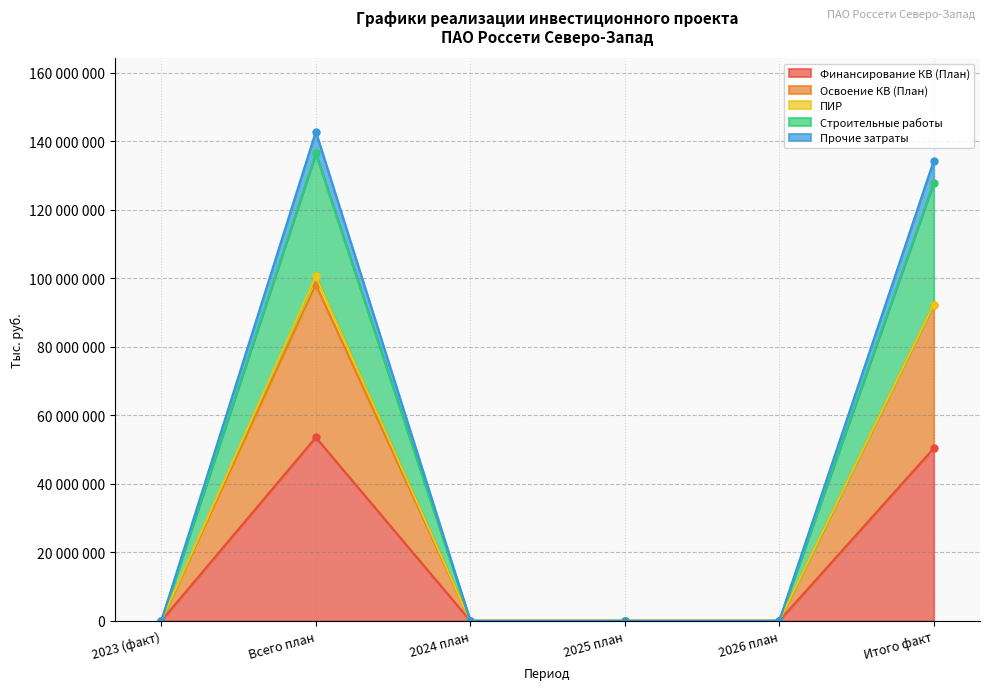

What is the label of the 3rd point from the left?

2024 план